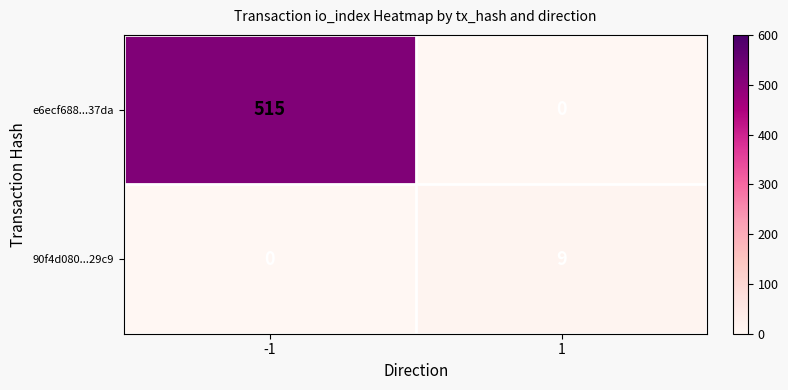

Which series has the largest total across all categories?

e6ecf688...37da